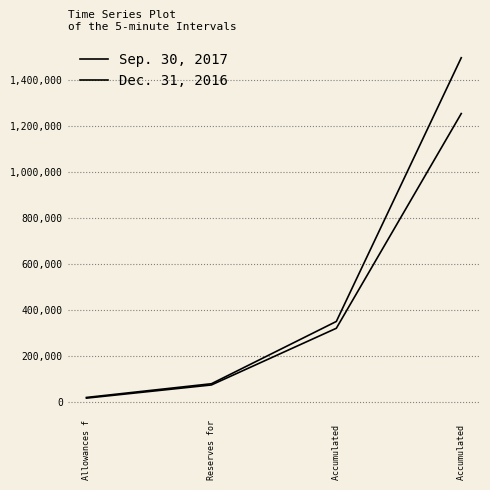

Does the chart have visible grid lines?

Yes